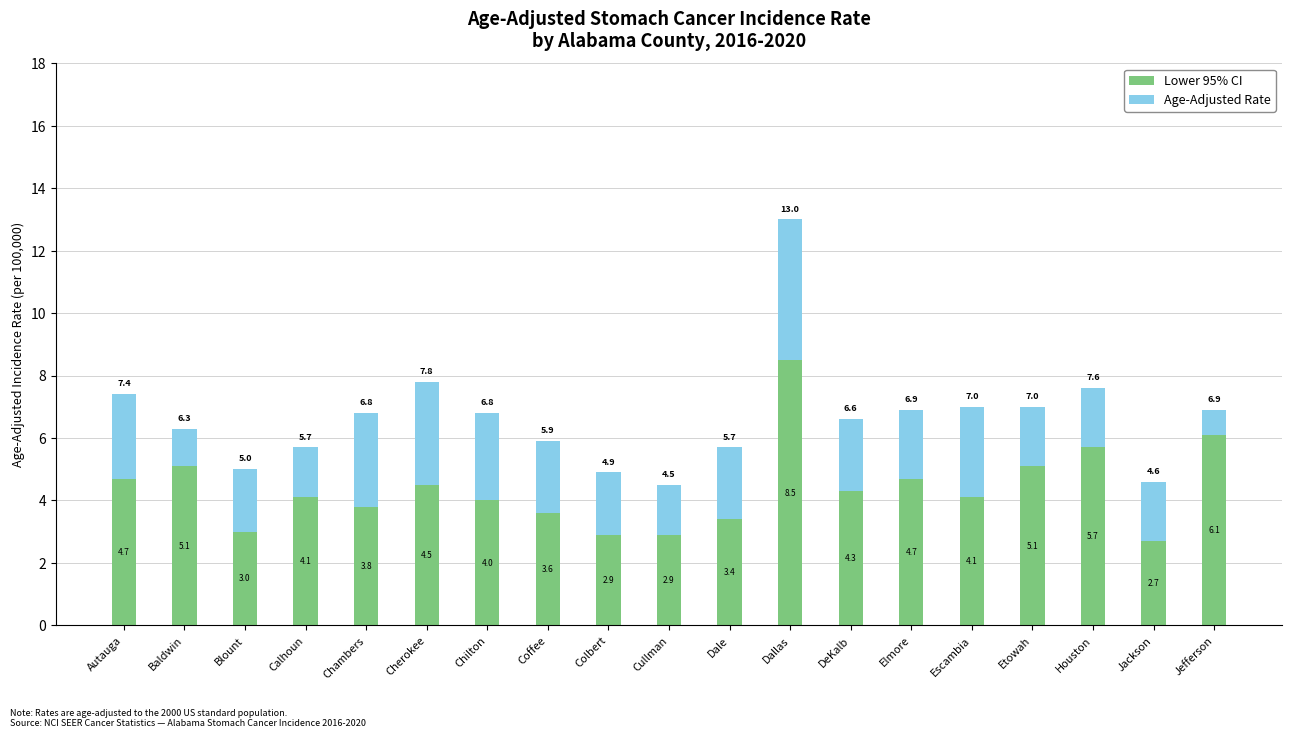

Reading right to left, what are the values for Lower 95% CI?

Jefferson=6.1	Jackson=2.7	Houston=5.7	Etowah=5.1	Escambia=4.1	Elmore=4.7	DeKalb=4.3	Dallas=8.5	Dale=3.4	Cullman=2.9	Colbert=2.9	Coffee=3.6	Chilton=4.0	Cherokee=4.5	Chambers=3.8	Calhoun=4.1	Blount=3.0	Baldwin=5.1	Autauga=4.7